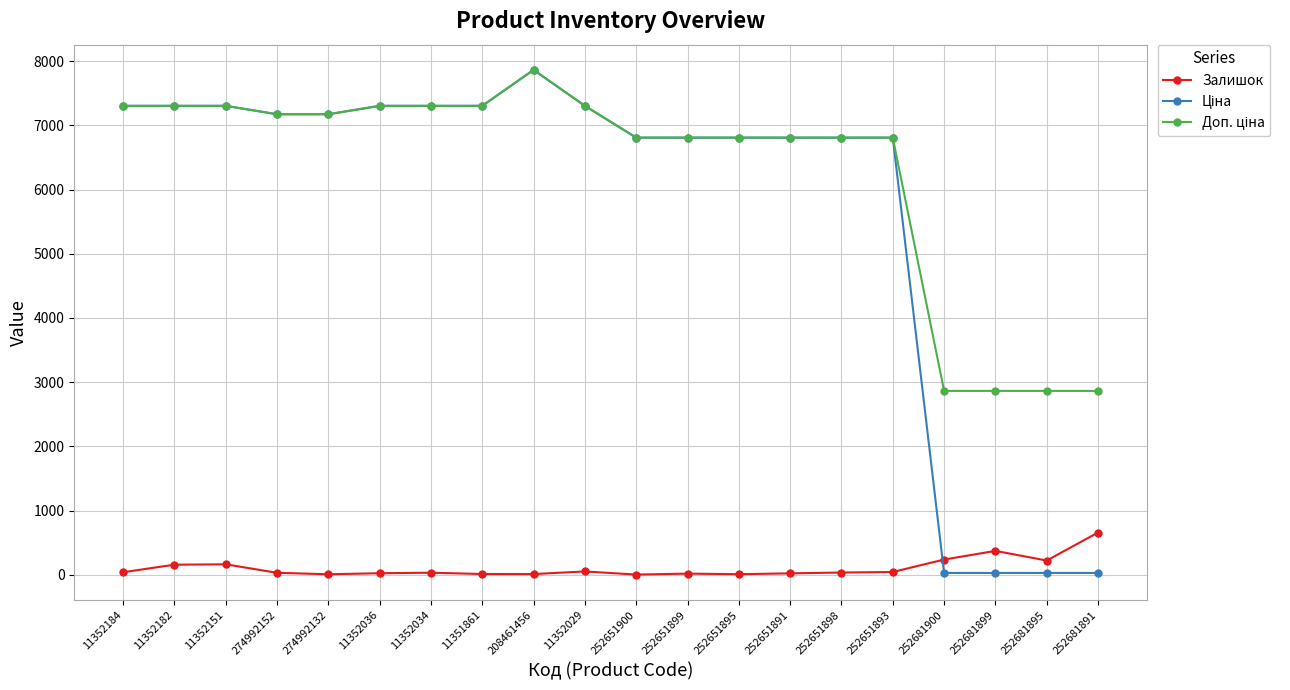

At how many categories does at least one series exceed 3780?

16